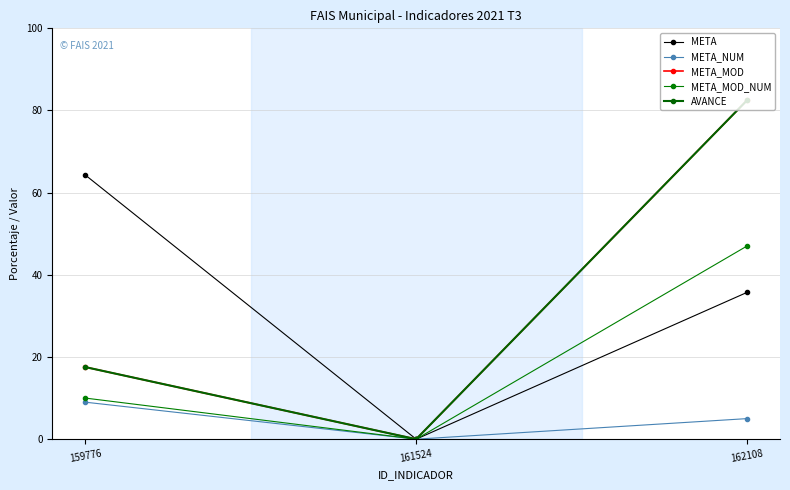

Is this an area chart (filled region under the line)?

No